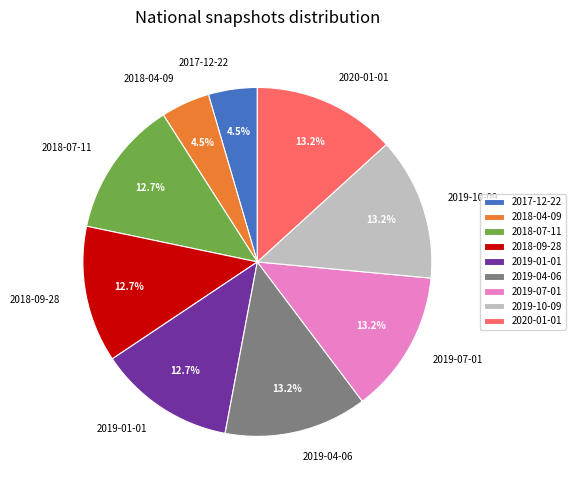

How many slices are in this pie chart?

9